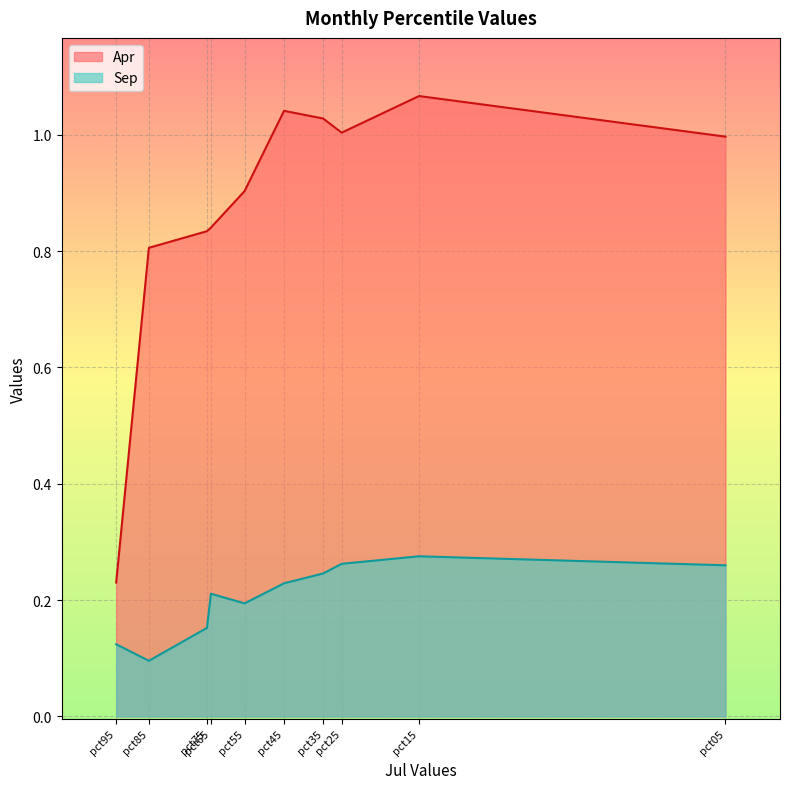

What is the difference between the highest and lowest values at pct35?

0.8